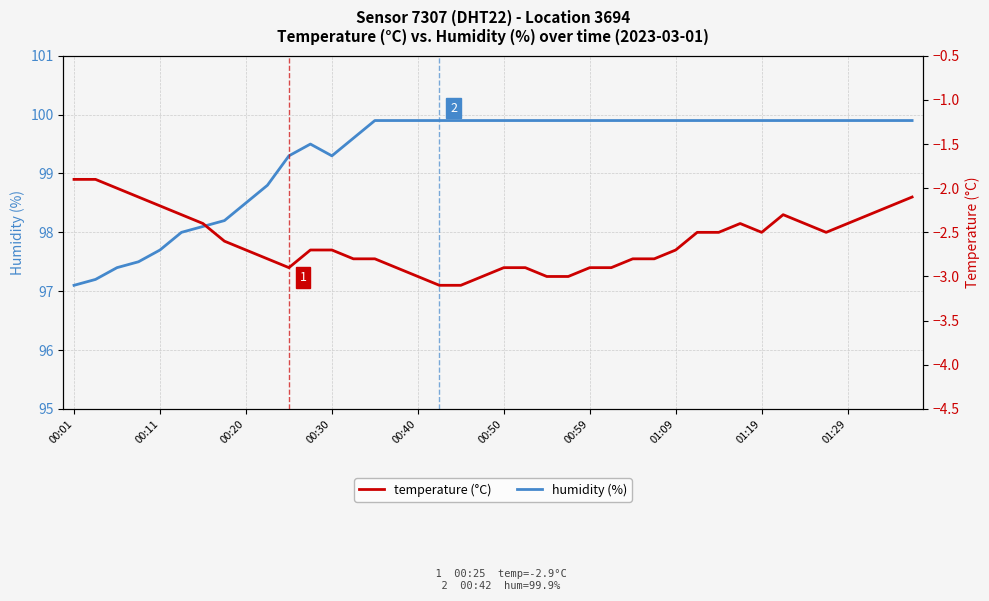

True or false: temperature has a value of -1.7 at 14.

False